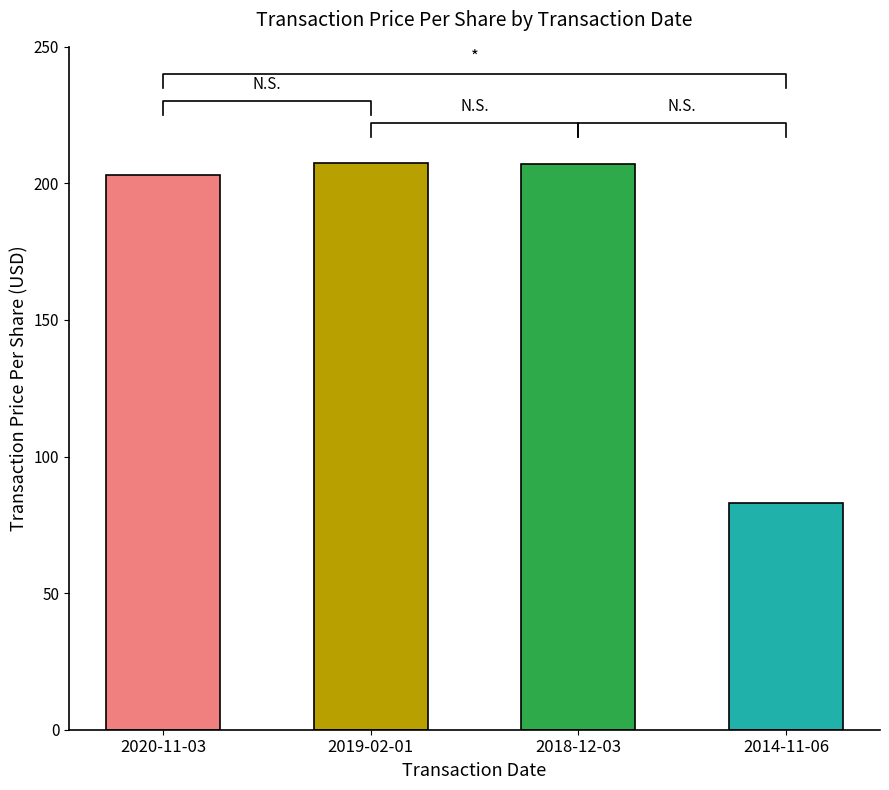

Reading left to right, extract all data points from this chart.

203.1	207.5	207.0	83.0